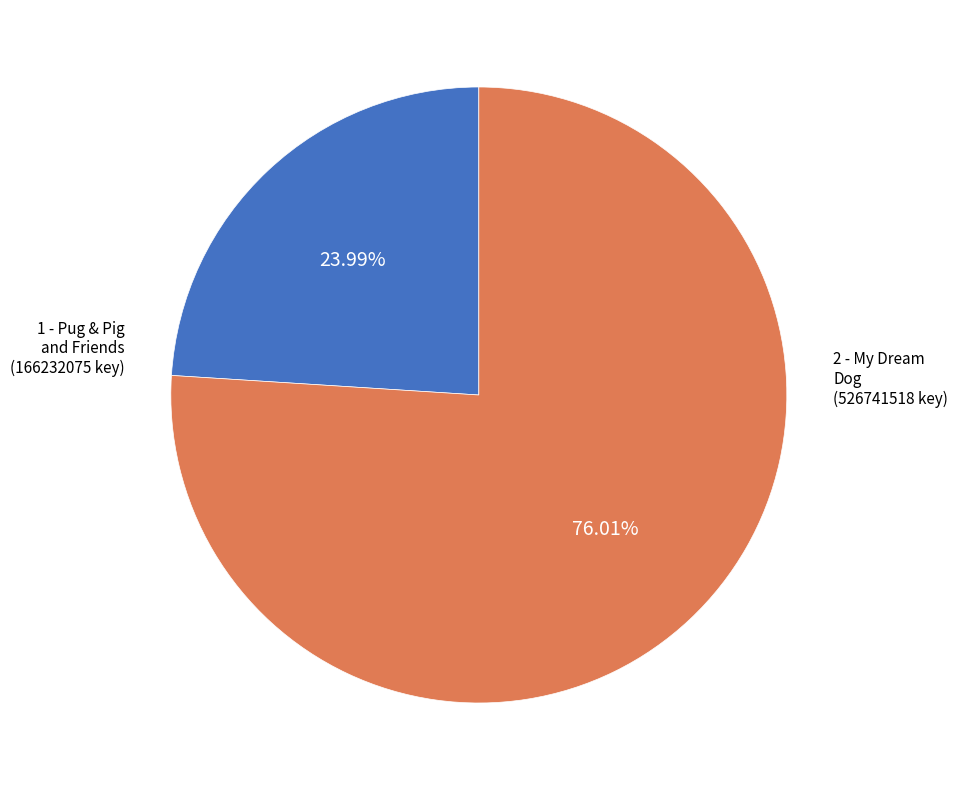

To the nearest percent, what portion does 2 - My Dream Dog represent?

76%